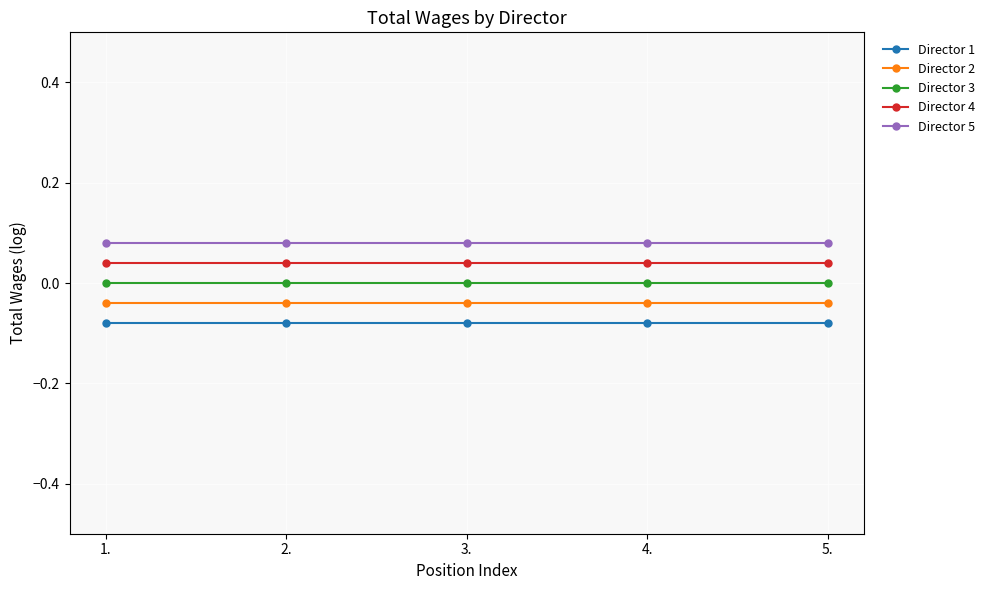

List the series in order of their overall mean, highest first.

Director 5, Director 4, Director 3, Director 2, Director 1